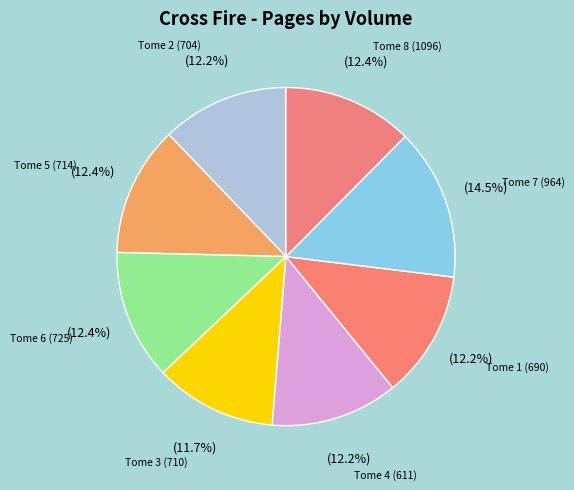

What percentage is the Tome 8 (1096) slice, to the nearest percent?

12%